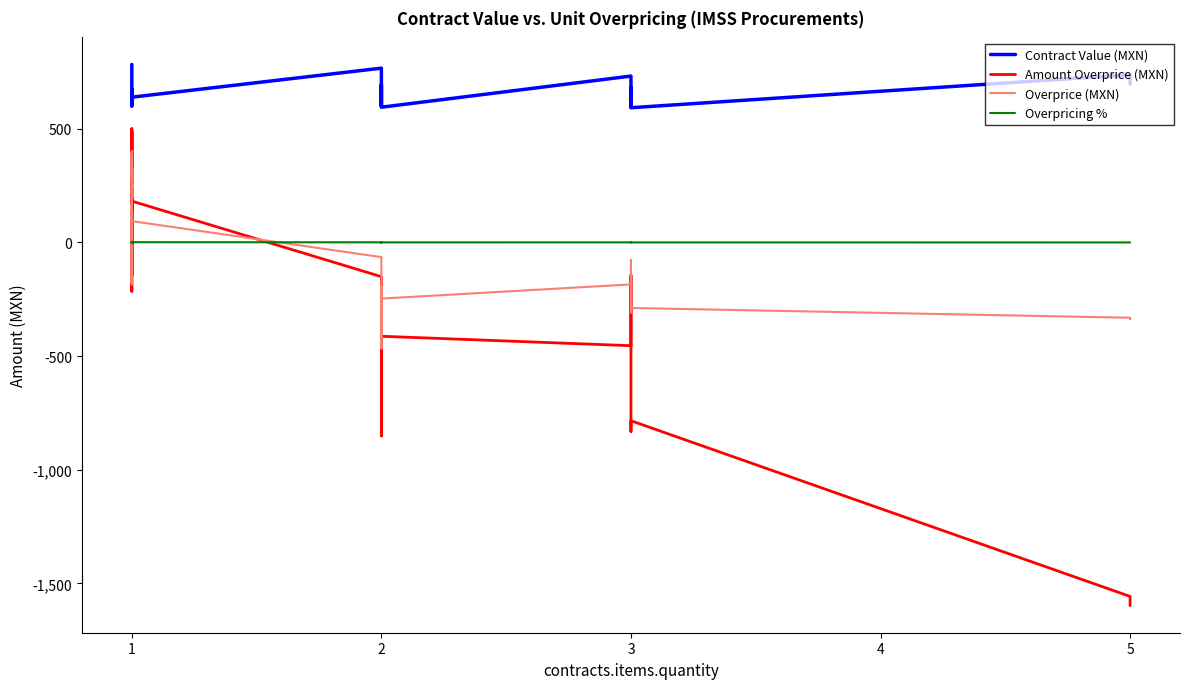

How many data points in Overpricing % are above 0?

14